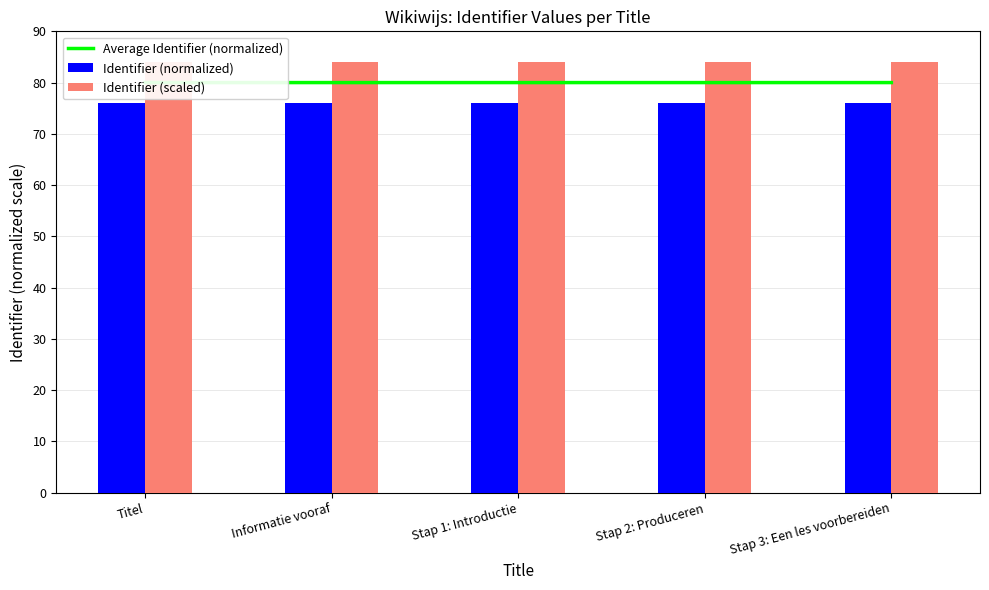

Is it true that Identifier (normalized) equals 40.0 at Stap 2: Produceren?

False